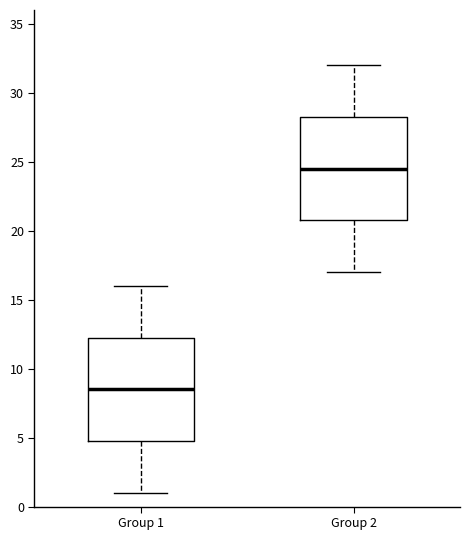

Where does the lower whisker of the box for Group 1 end on the y-axis? The values are not printed on the chart, so give them approximately, as read against the axis.

1.0